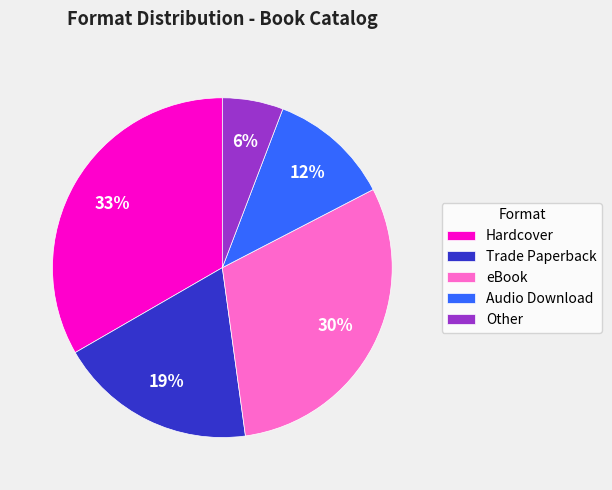

Count the number of slices in the pie.

5